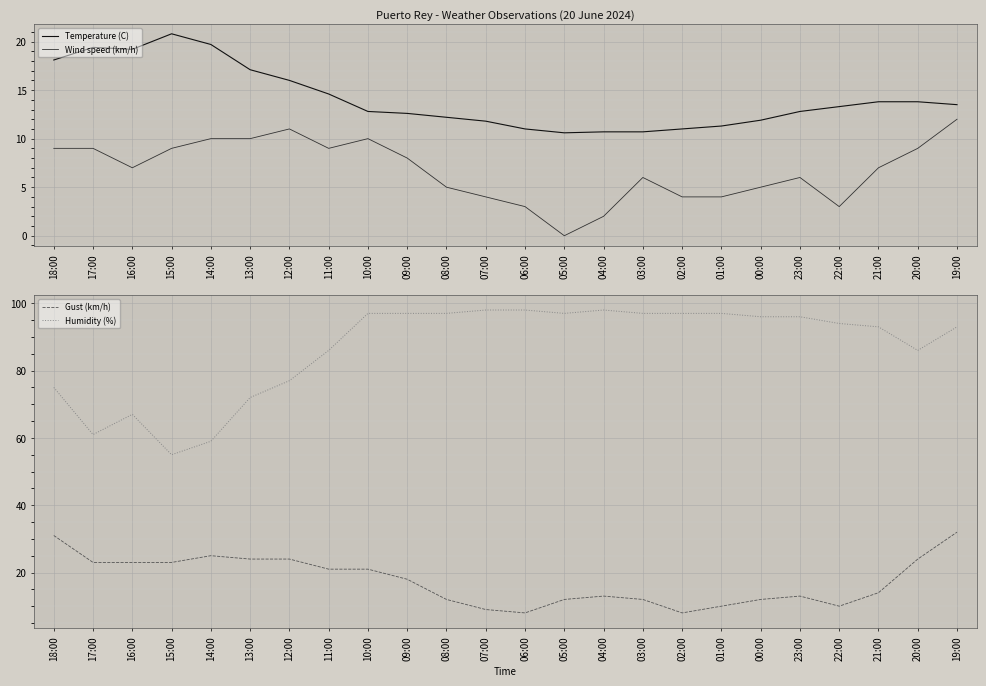

List the series in order of their peak value, highest first.

Humidity (%), Gust (km/h), Temperature (C), Wind speed (km/h)